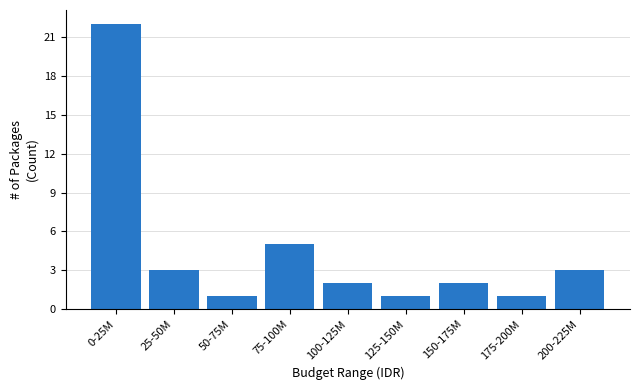

Reading left to right, what are all the values shown in this chart?

0-25M=22	25-50M=3	50-75M=1	75-100M=5	100-125M=2	125-150M=1	150-175M=2	175-200M=1	200-225M=3